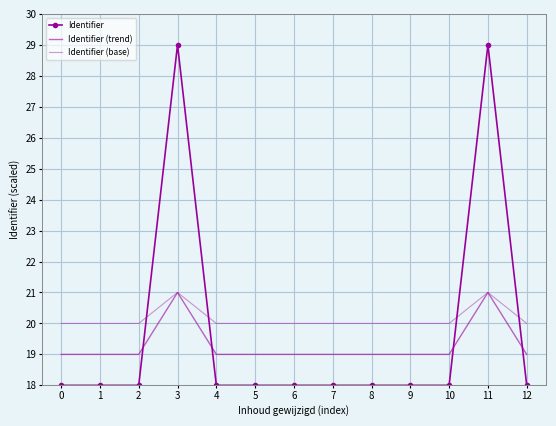

What is the difference between the maximum and second lowest values in the Identifier (base) series?

1.0